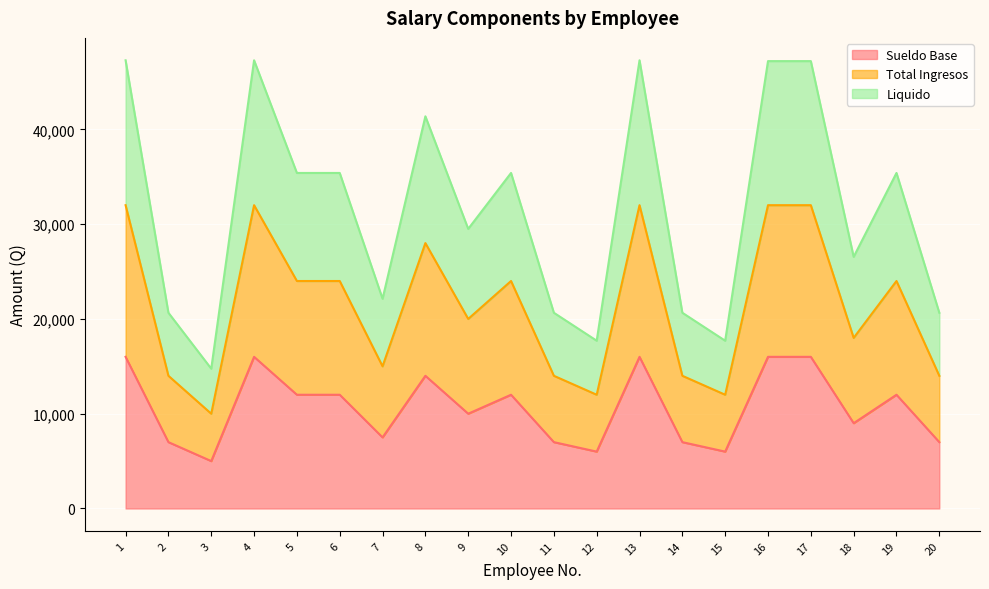

Which series has the widest spread of values?

Liquido